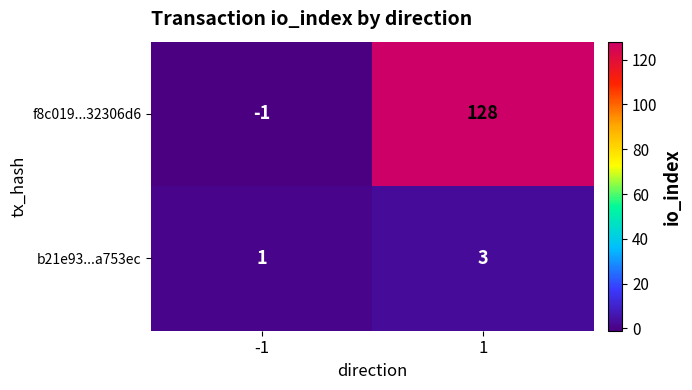

Rank the series by their average value, from lowest to highest.

b21e93...a753ec, f8c019...32306d6